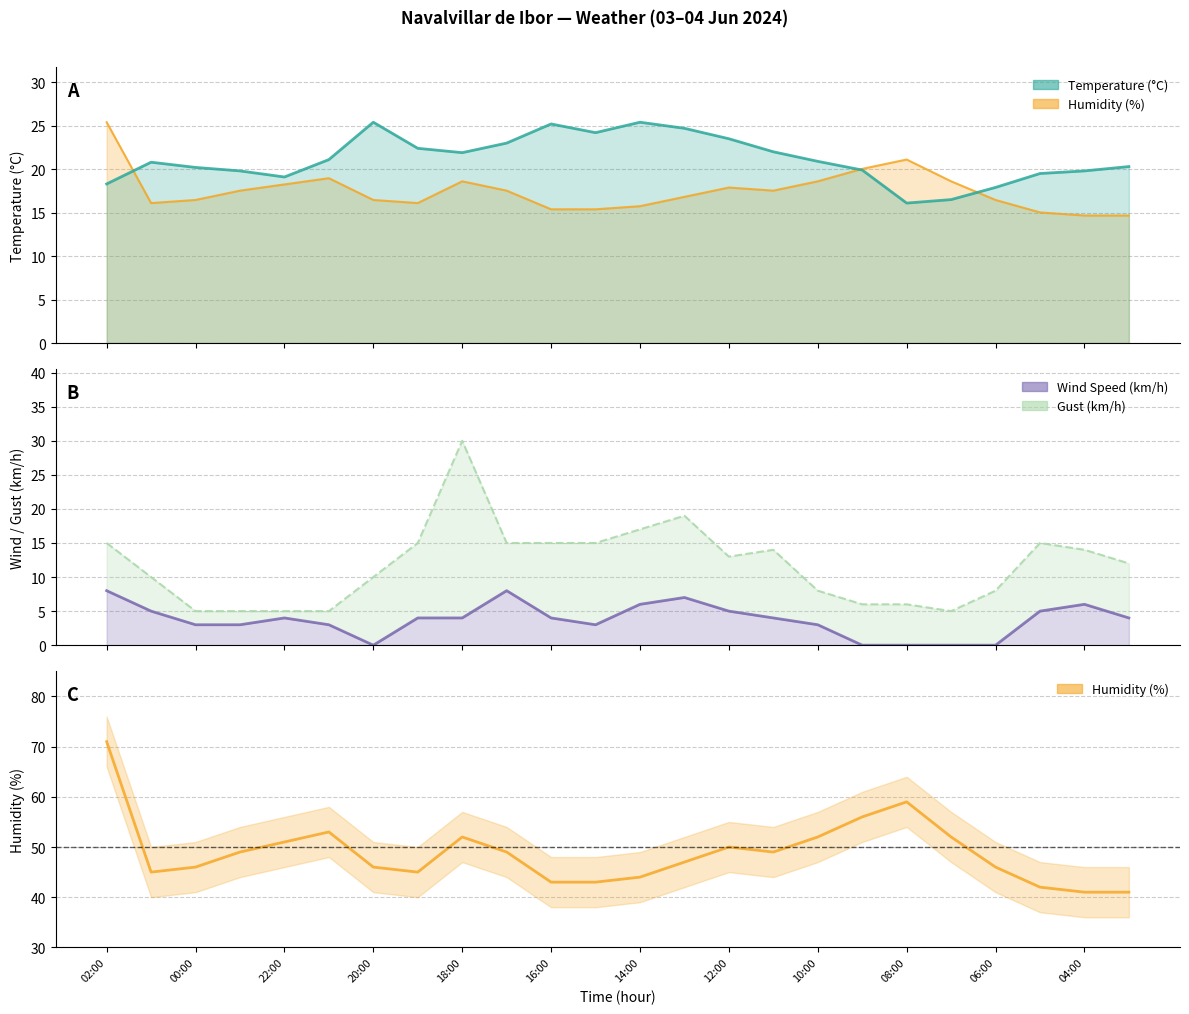

The chart shows a value of 46 at 06:00. True or false?

True